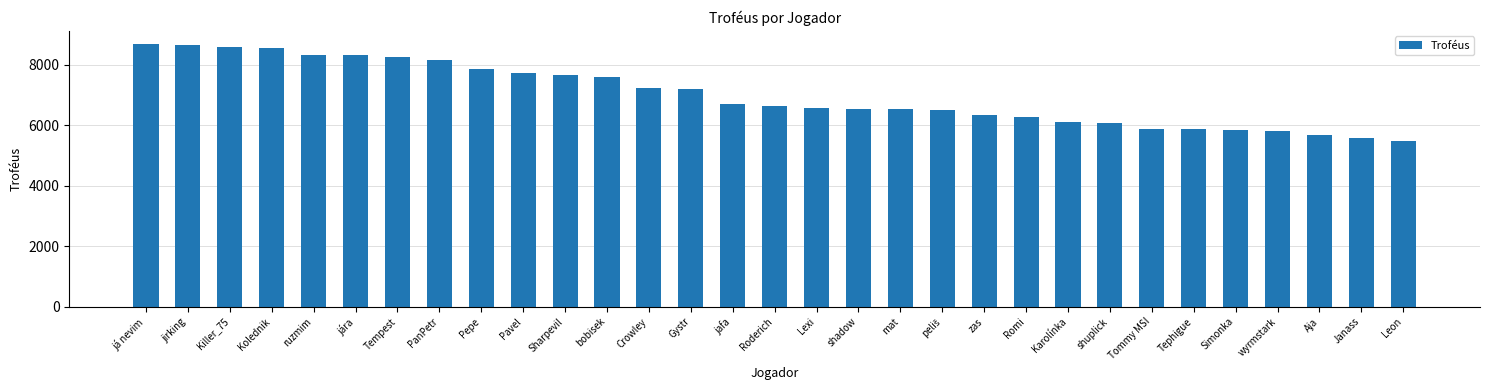

The chart shows a value of 6352 at zas. True or false?

True